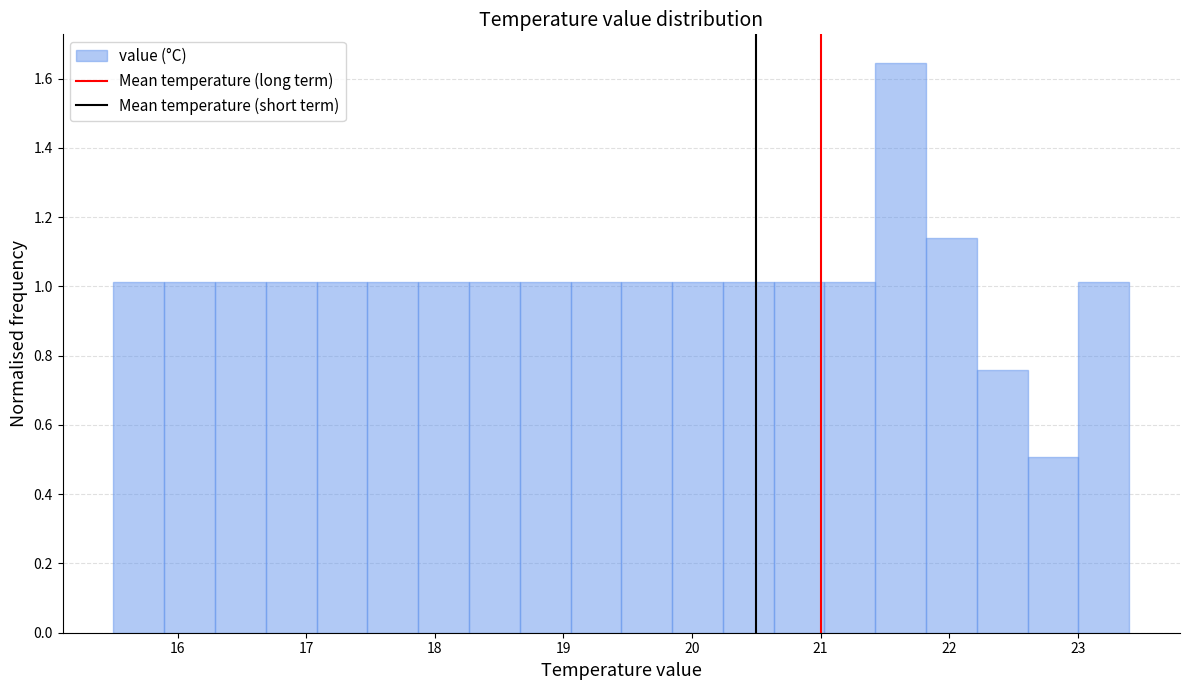

Read against the x-axis, roughly where is the centre of the tallest bar?

21.6